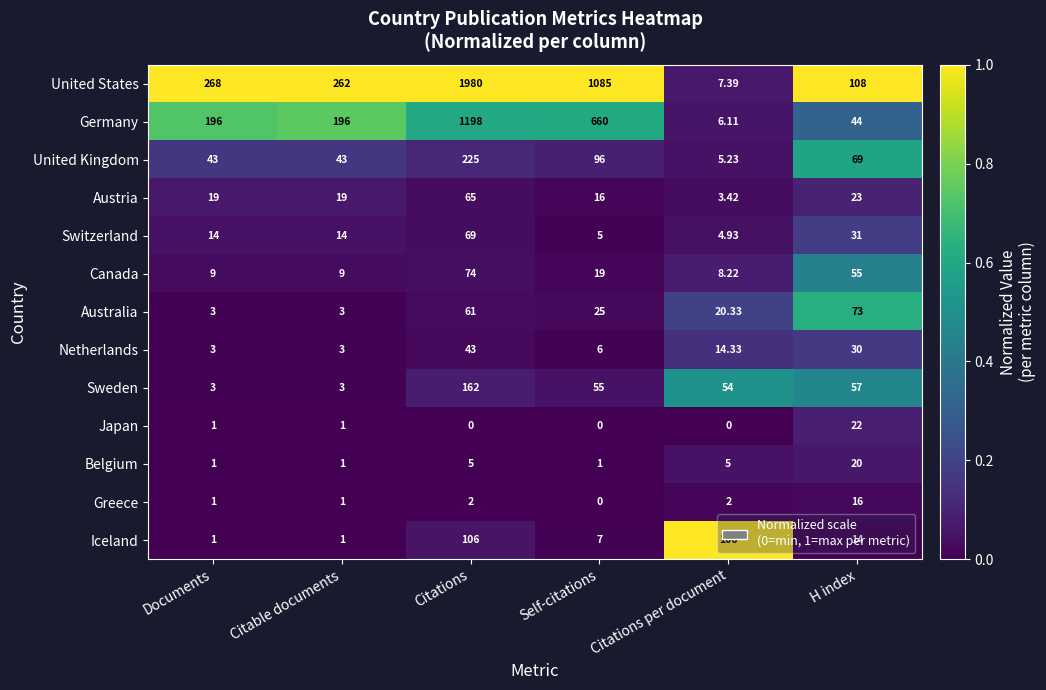

What is the total value across all series at Citations?

3990.0